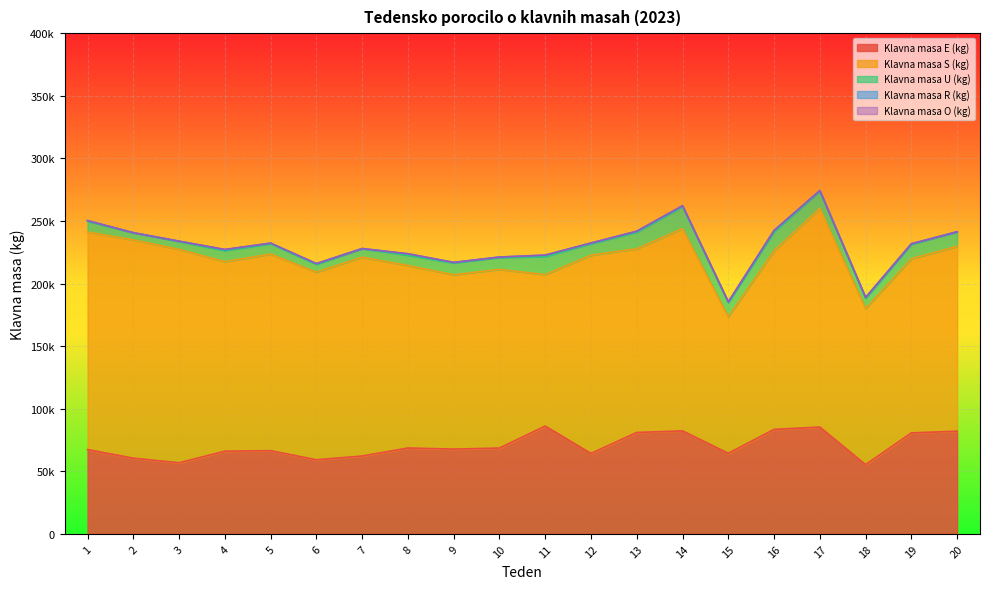

What is the total value across all series at 14?

262198